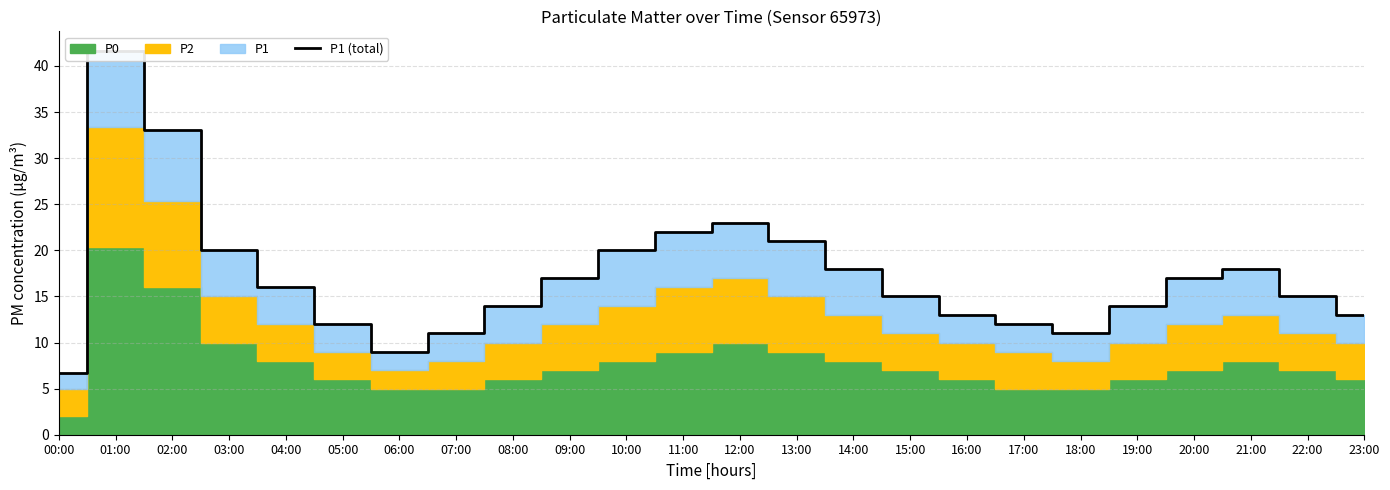

Is it true that the value at 19:00 is 9.1?

False